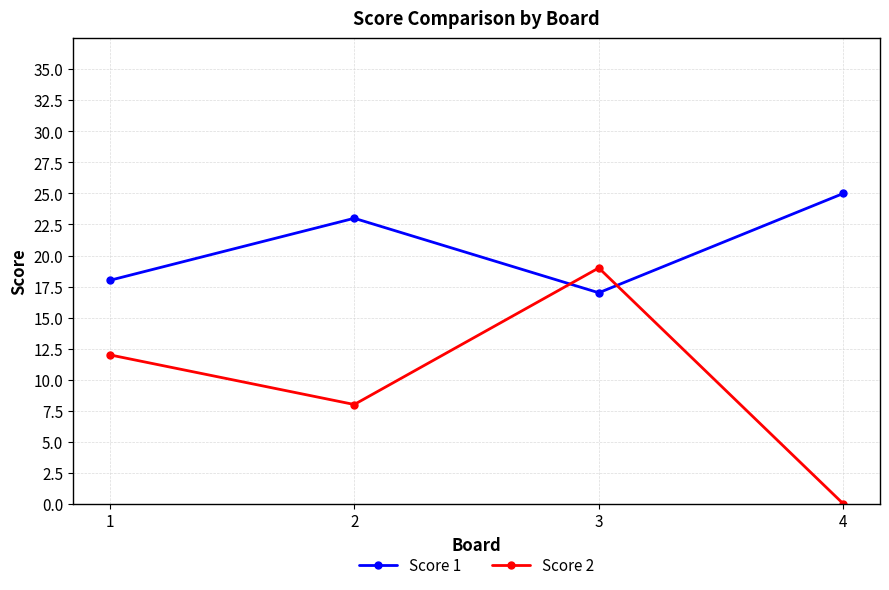

How many data points in Score 1 are less than 23?

2